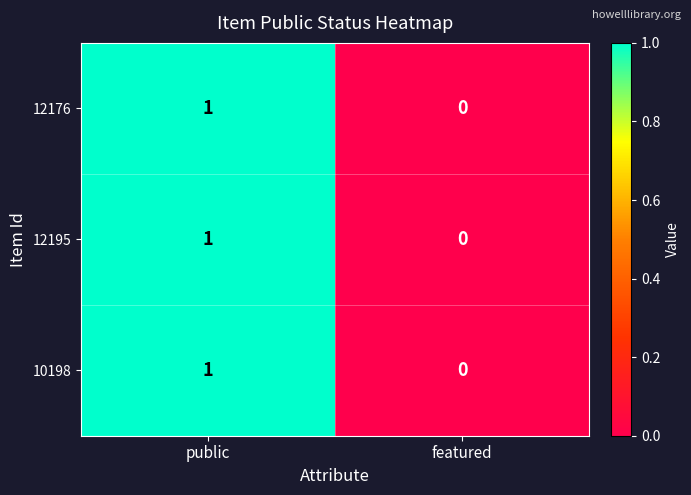

List the labels in order of 12176 value, largest first.

public, featured